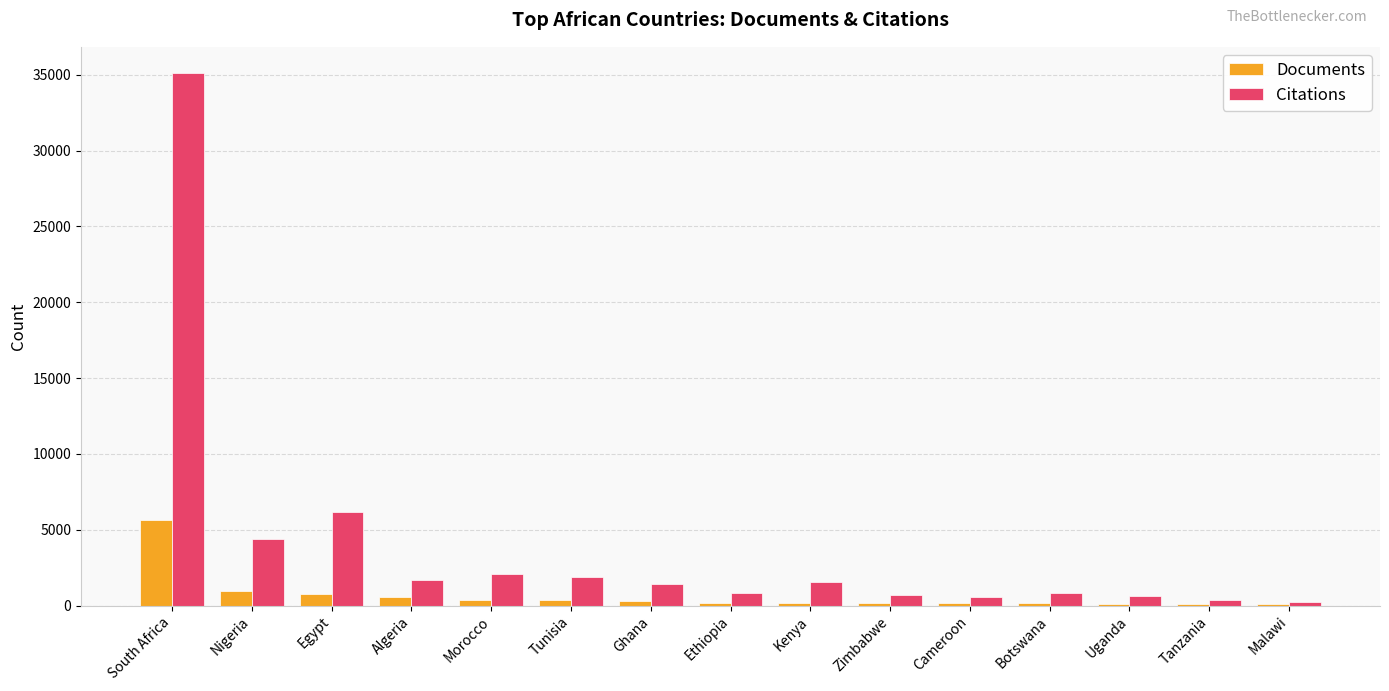

Which series changed the most between Nigeria and Kenya?

Citations